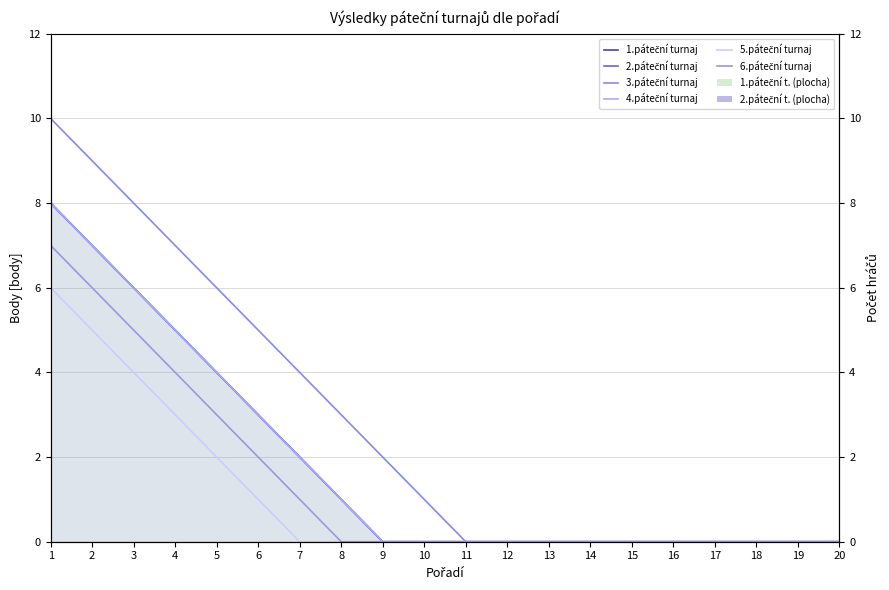

Count the number of data series in this chart.

6